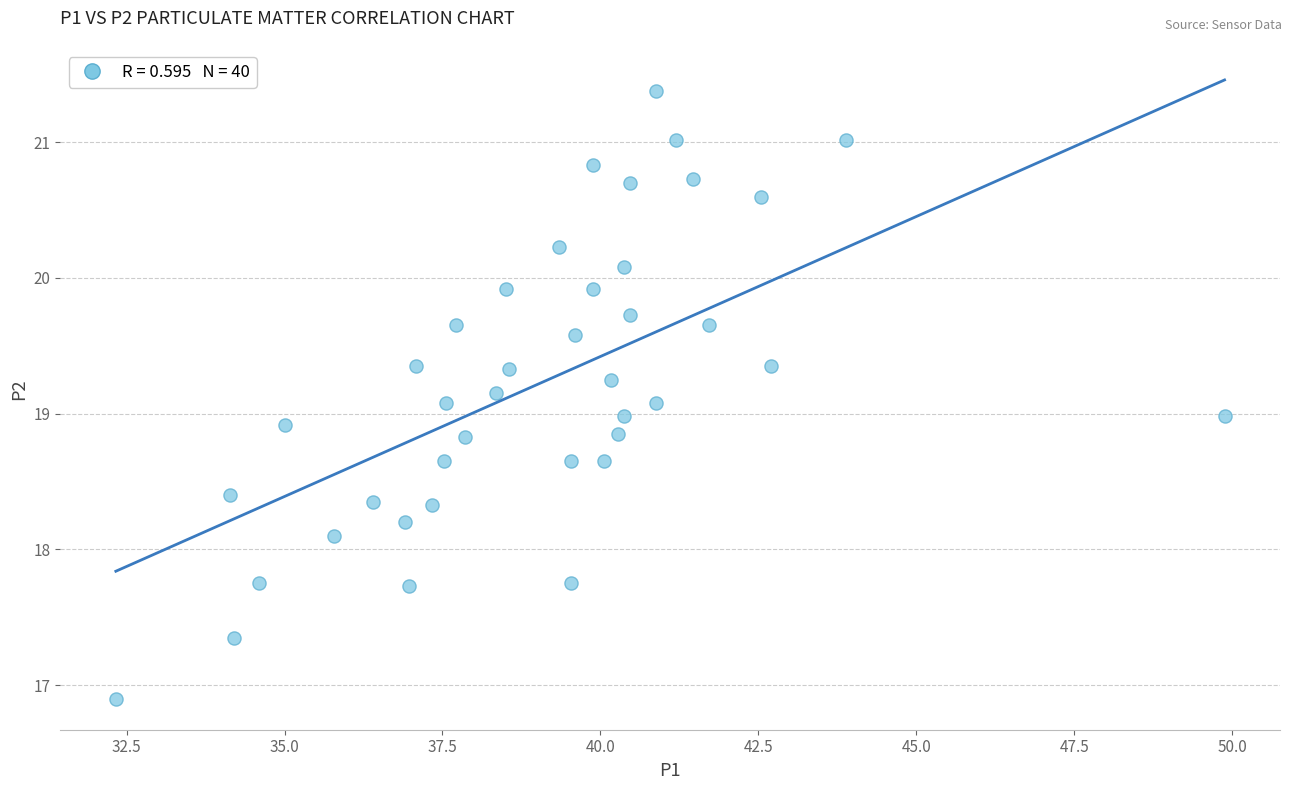

What is the range of X values (max minus min)?

17.6